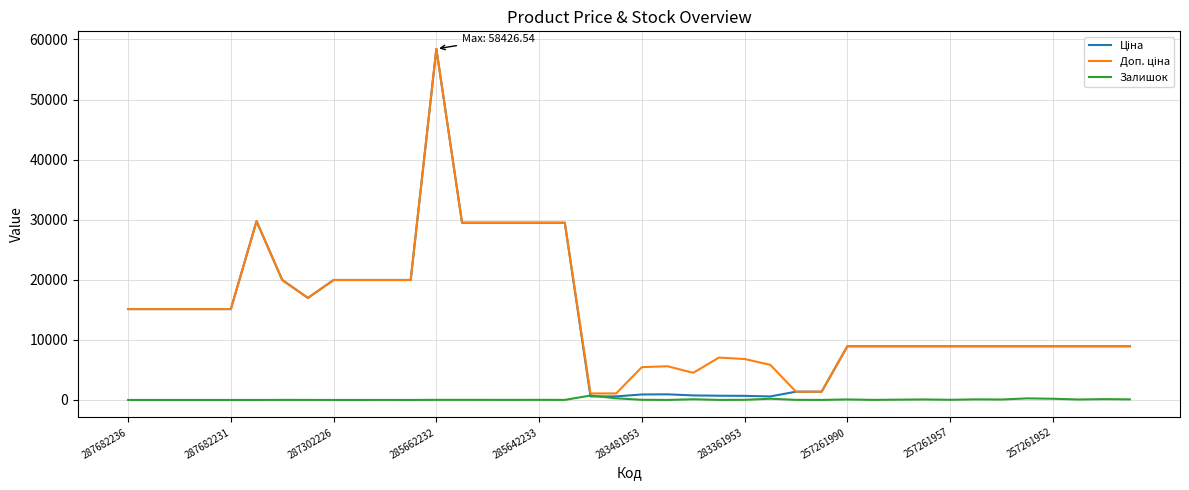

Count the number of data series in this chart.

3